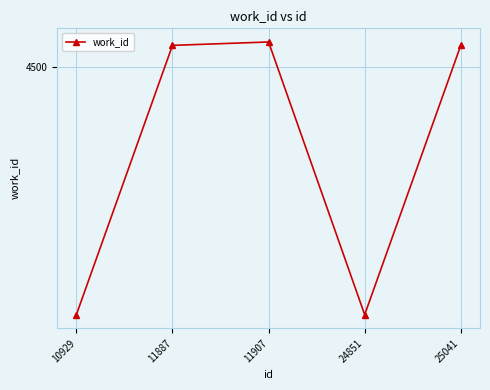

Which has a higher value, 11887 or 10929?

11887